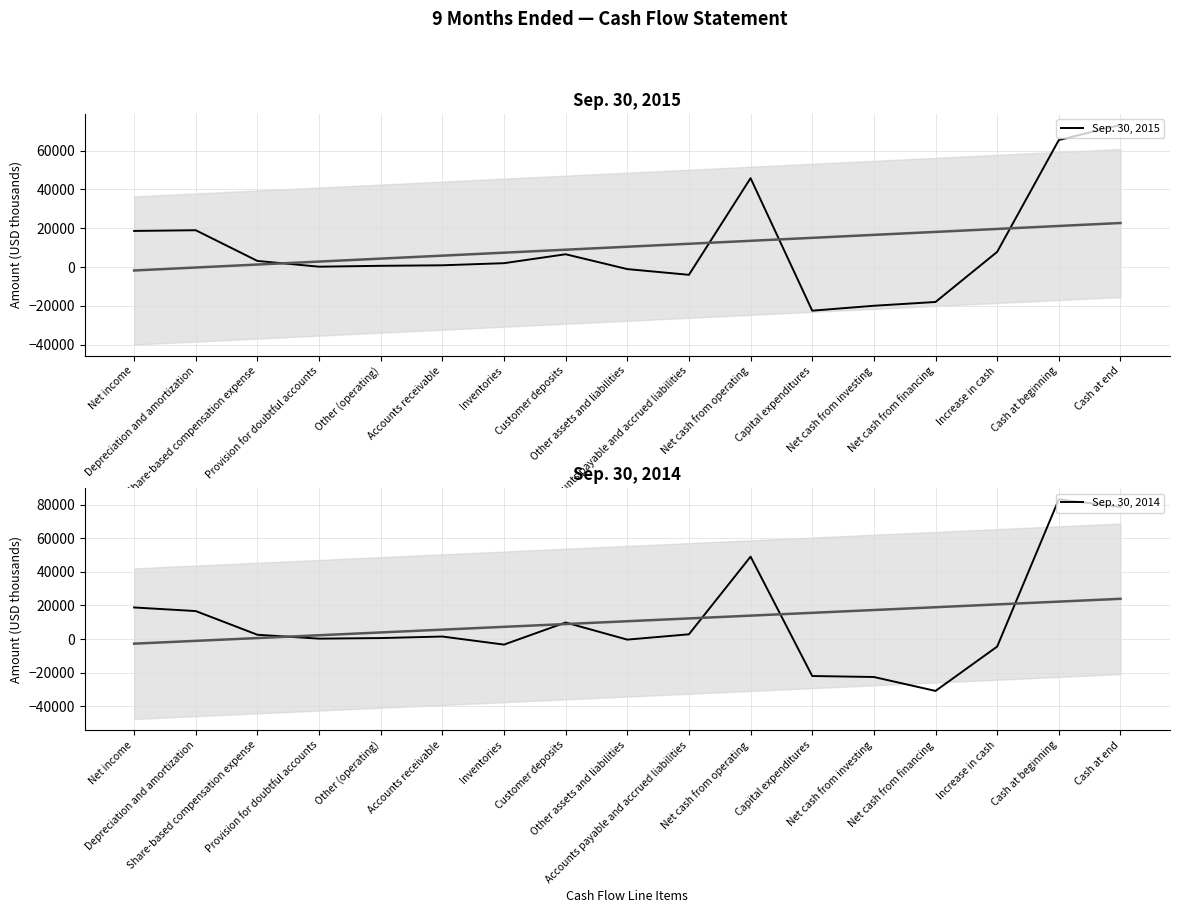

What is the label of the 12th point from the right?

Accounts receivable